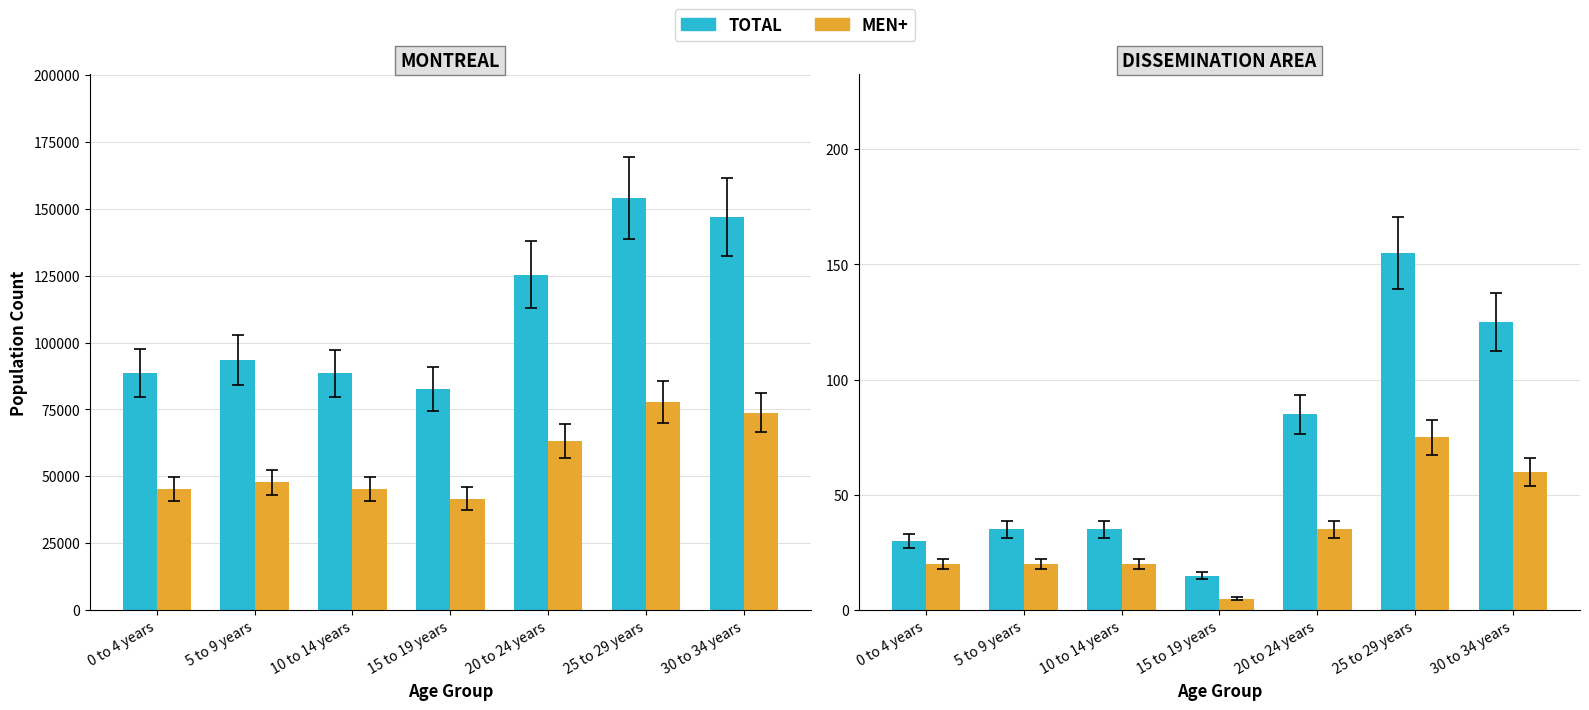

What is the difference between the second highest and second lowest values in the Total series?

95